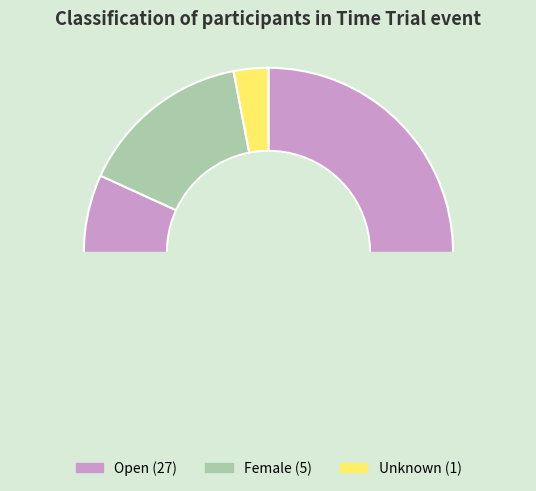

Count the number of slices in the pie.

3